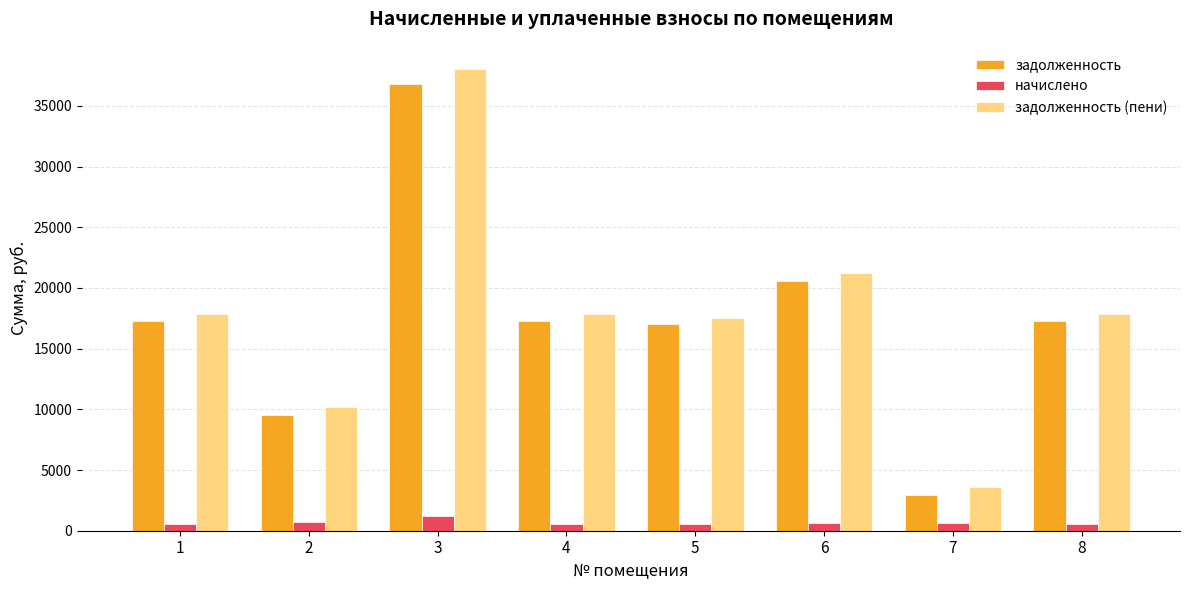

Rank the series at 8 from lowest to highest value.

начислено, задолженность, задолженность (пени)